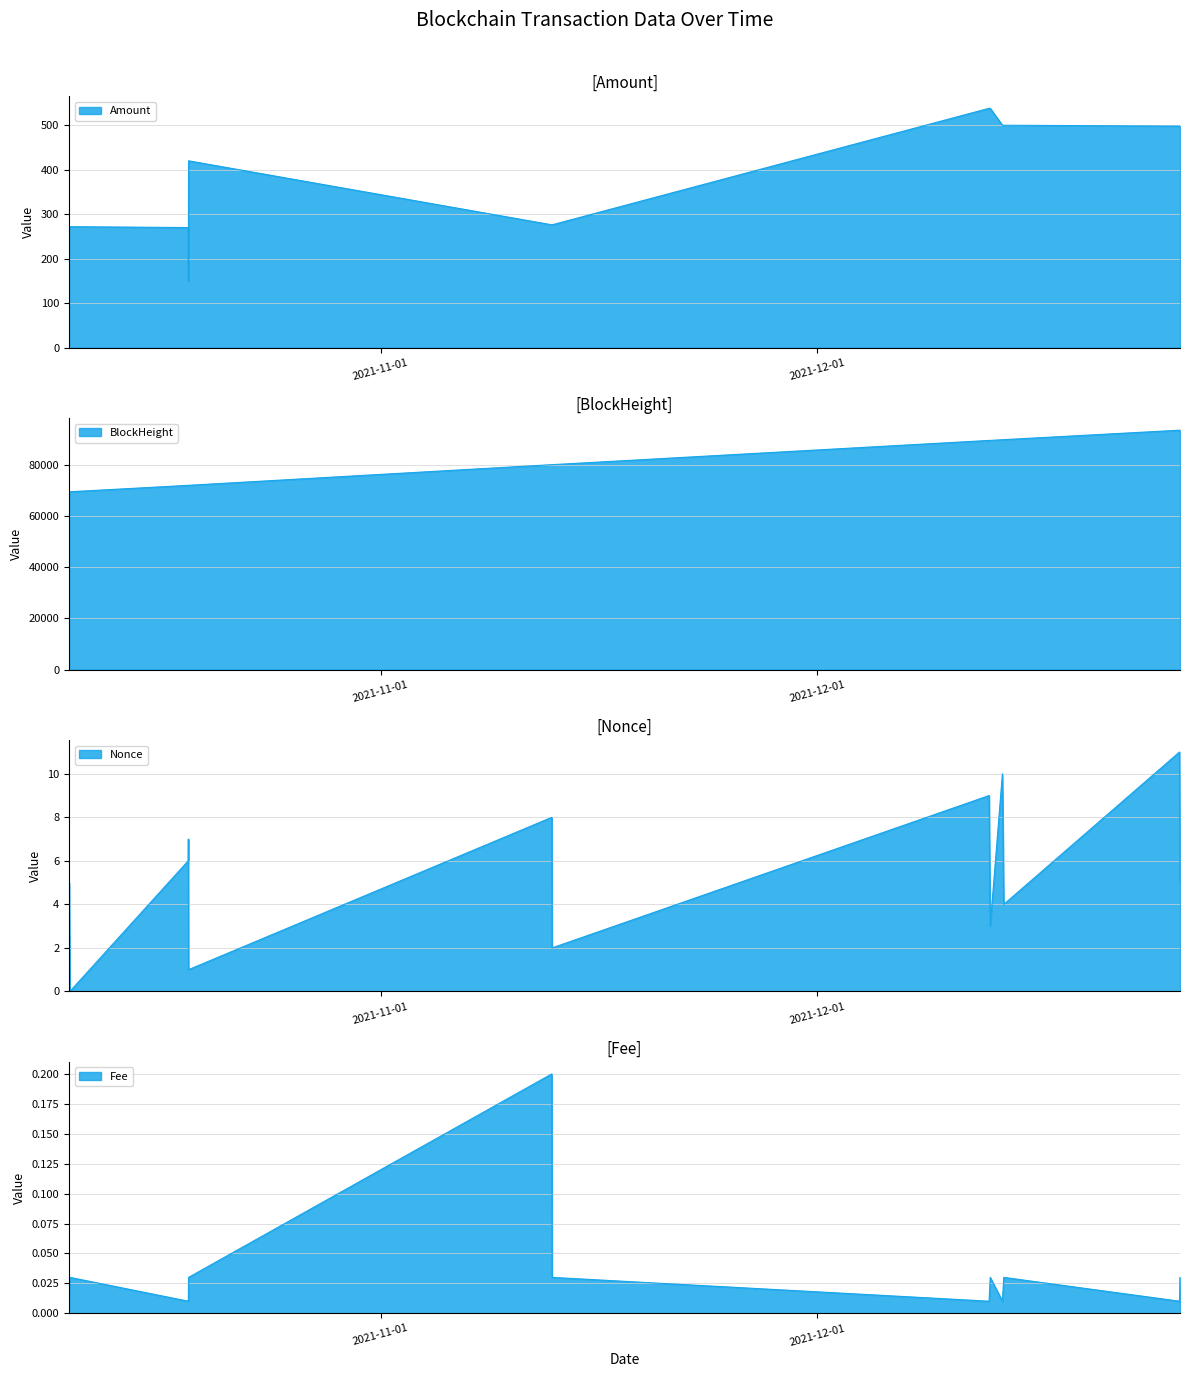

Does the chart have visible grid lines?

Yes